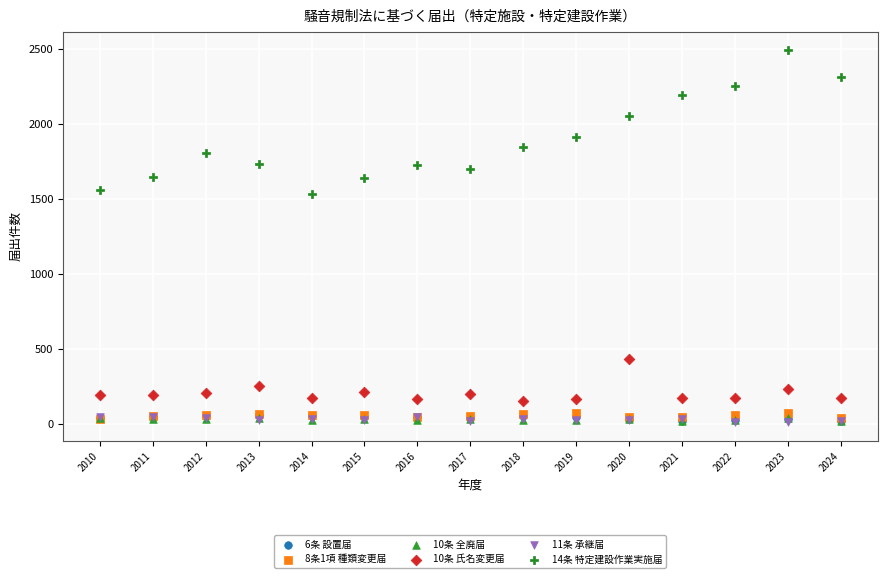

Which series reaches the maximum Y coordinate?

14条 特定建設作業実施届